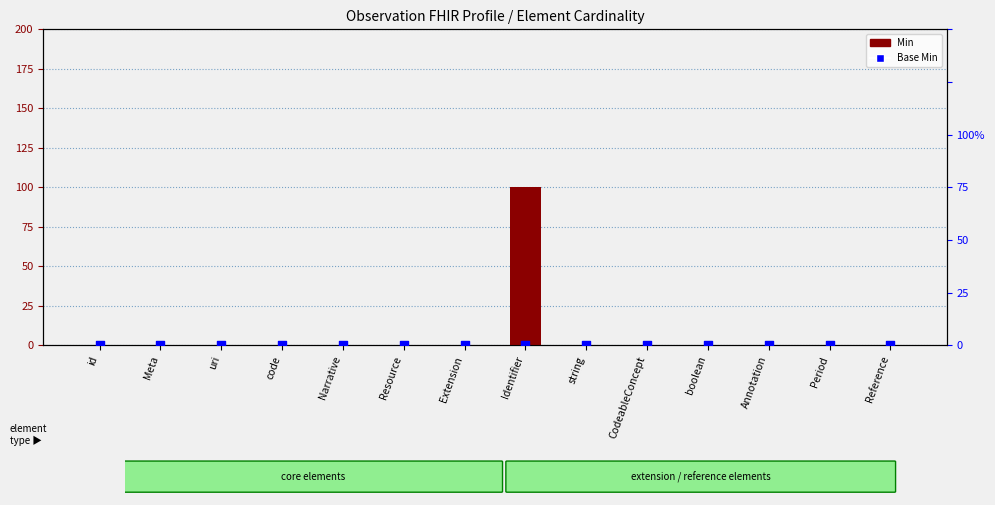

Which series contains the highest Y value?

Min